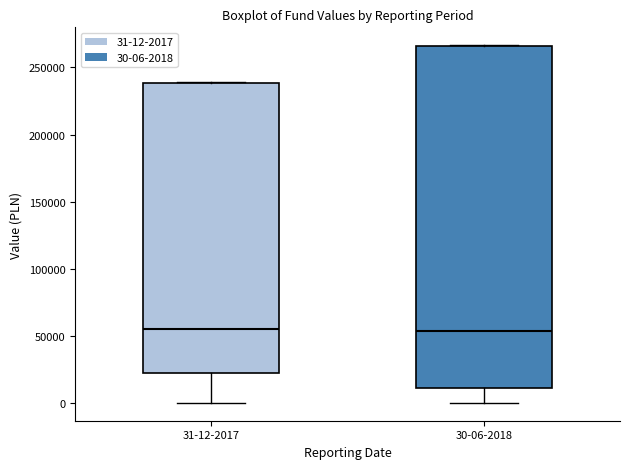

Reading left to right, transcribe this box plot: for each box, give where its median line is, the range the box spans, and where its two whiskers end, as read against the y-axis. The values are not printed on the chart, so give them approximately, as read against the axis.

31-12-2017: median 55000, box 20000 to 240000, whiskers 0 to 240000
30-06-2018: median 55000, box 10000 to 265000, whiskers 0 to 265000